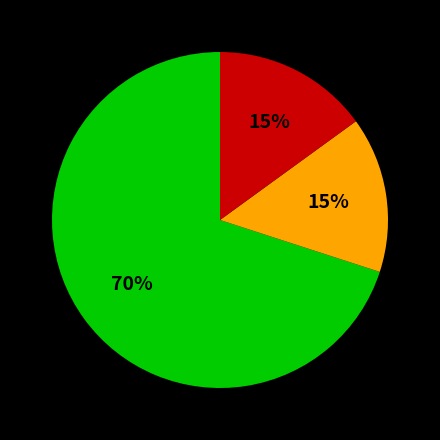

Is there a majority slice in this chart?

Yes